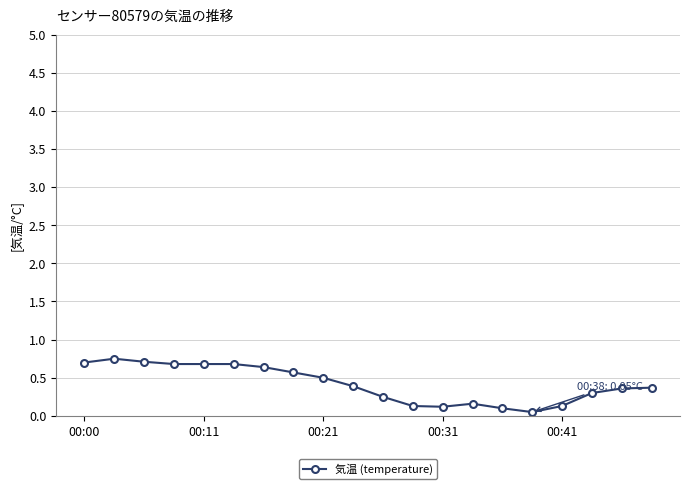

What is the difference between the maximum and minimum values?

0.7